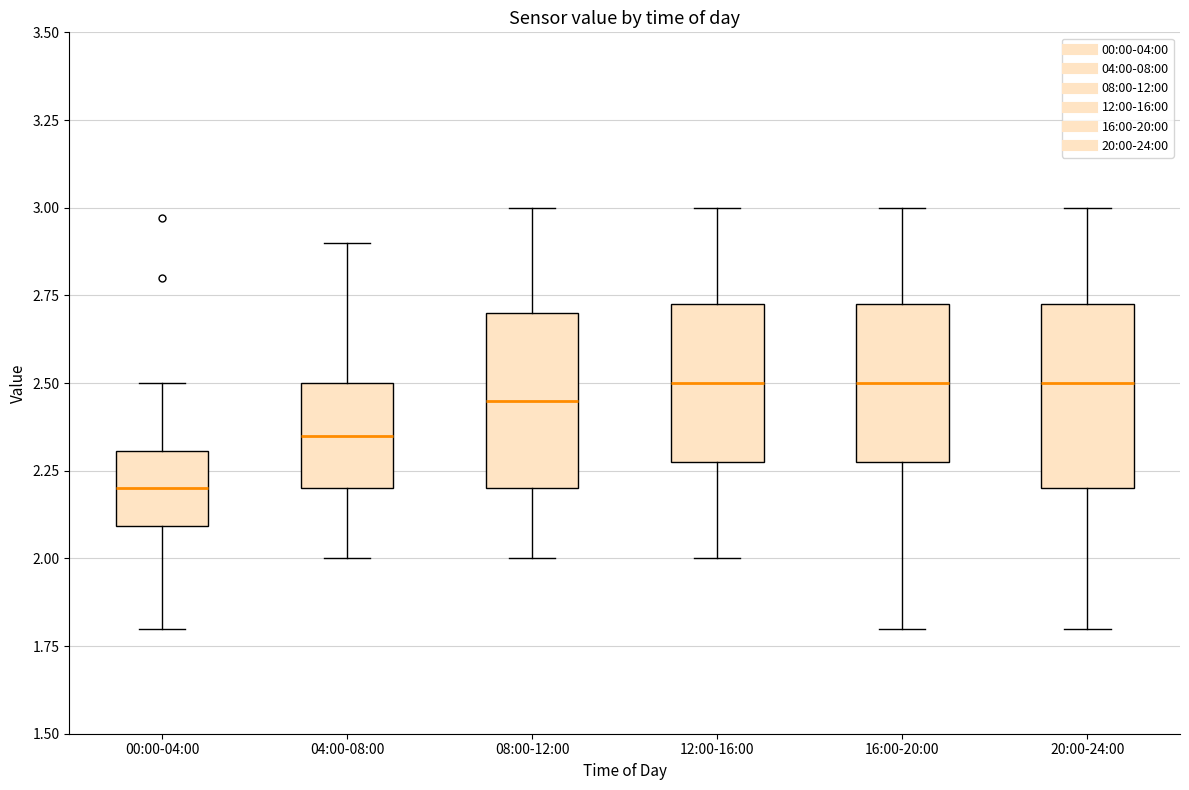

Which box has the lowest median line?

00:00-04:00